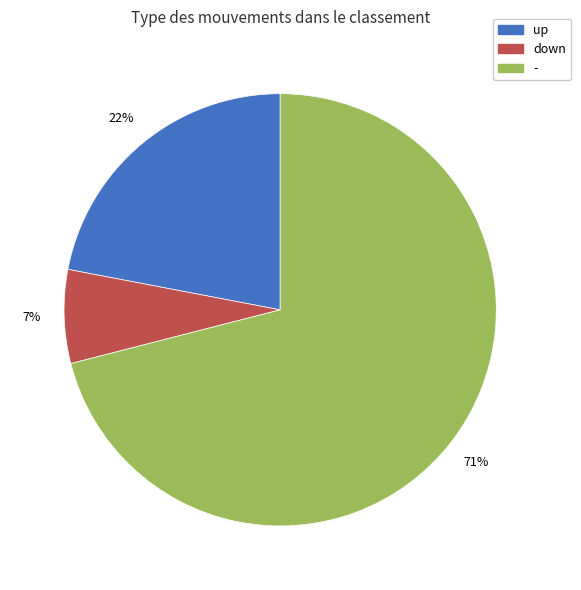

Combined, do up and down account for over 50%?

No